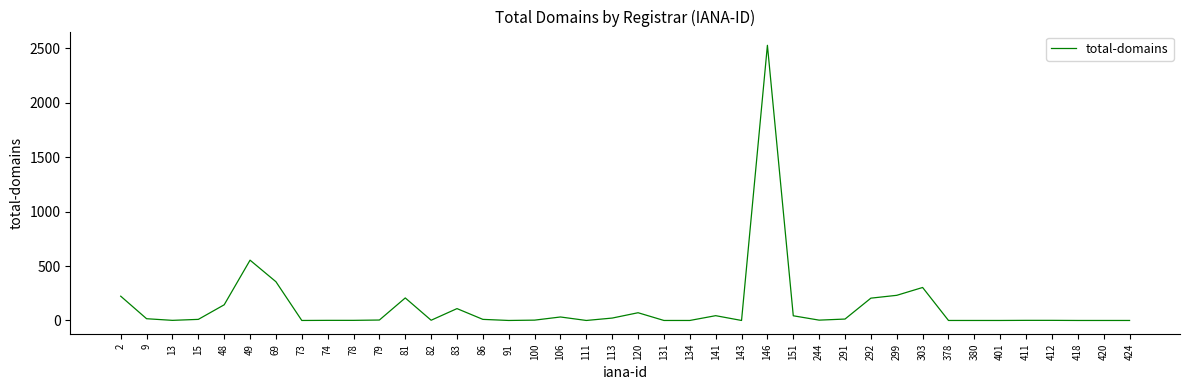

What is the greatest value displayed?

2528